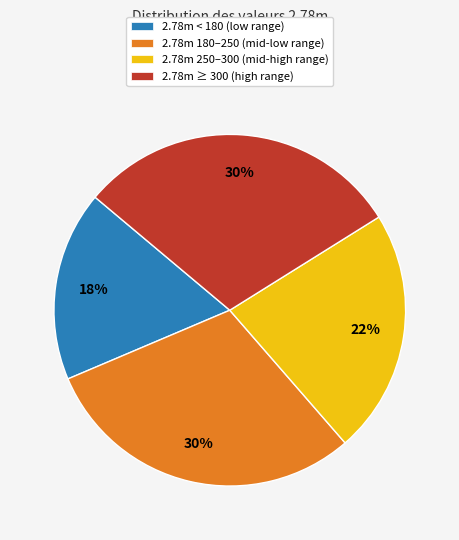

Is it true that 2.78m ≥ 300 (high range) is 21% of the pie?

False